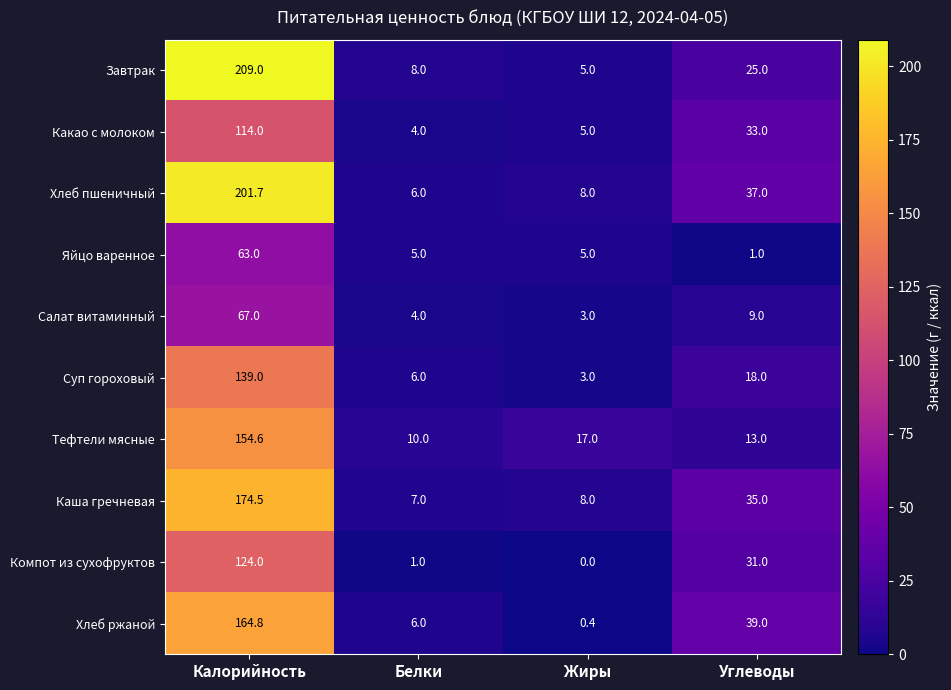

What is the minimum value for Суп гороховый?

3.0